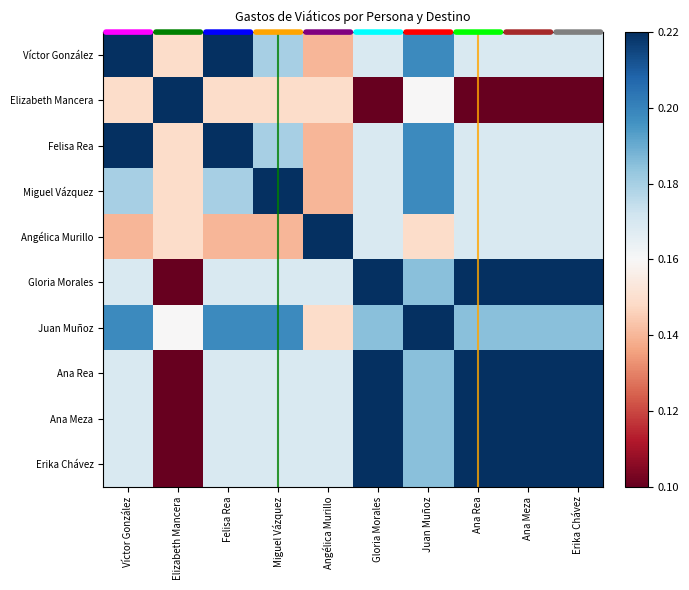

Rank the series by their maximum value, from lowest to highest.

Elizabeth Mancera, Juan Muñoz, Víctor González, Felisa Rea, Miguel Vázquez, Angélica Murillo, Gloria Morales, Ana Rea, Ana Meza, Erika Chávez